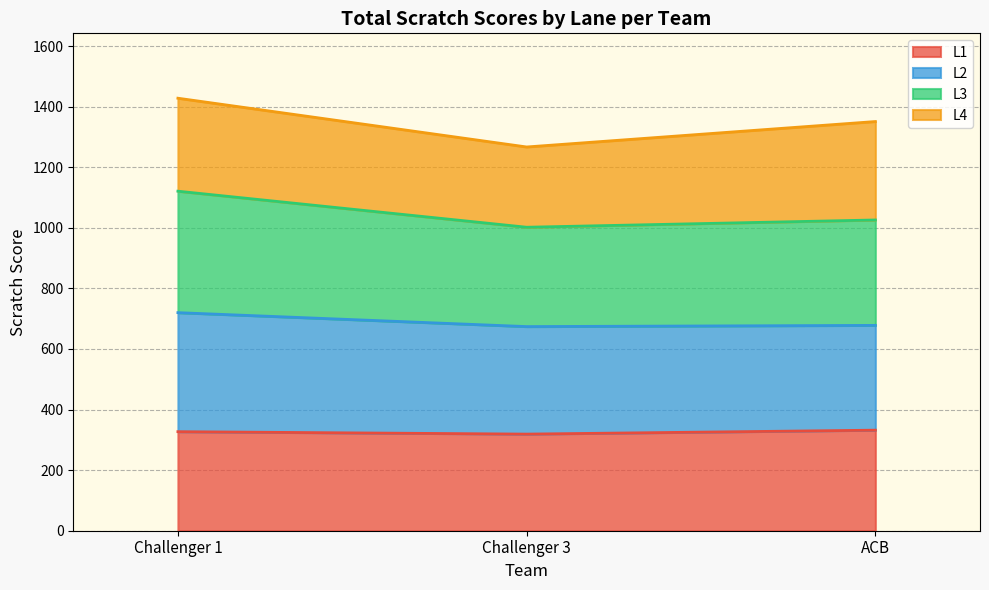

What is the total value across all series at Challenger 3?

1267